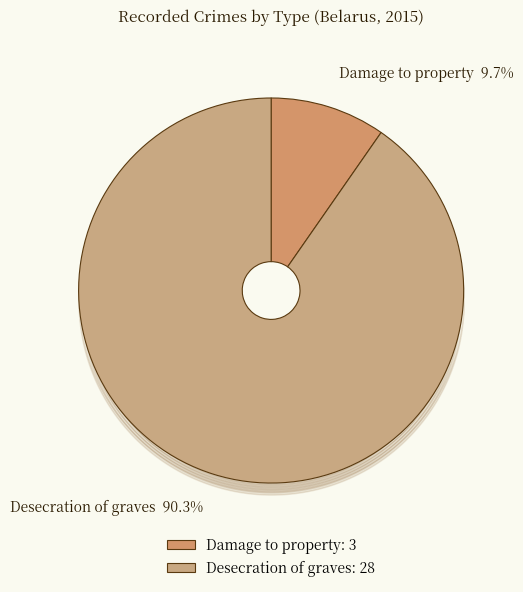

Count the number of slices in the pie.

2